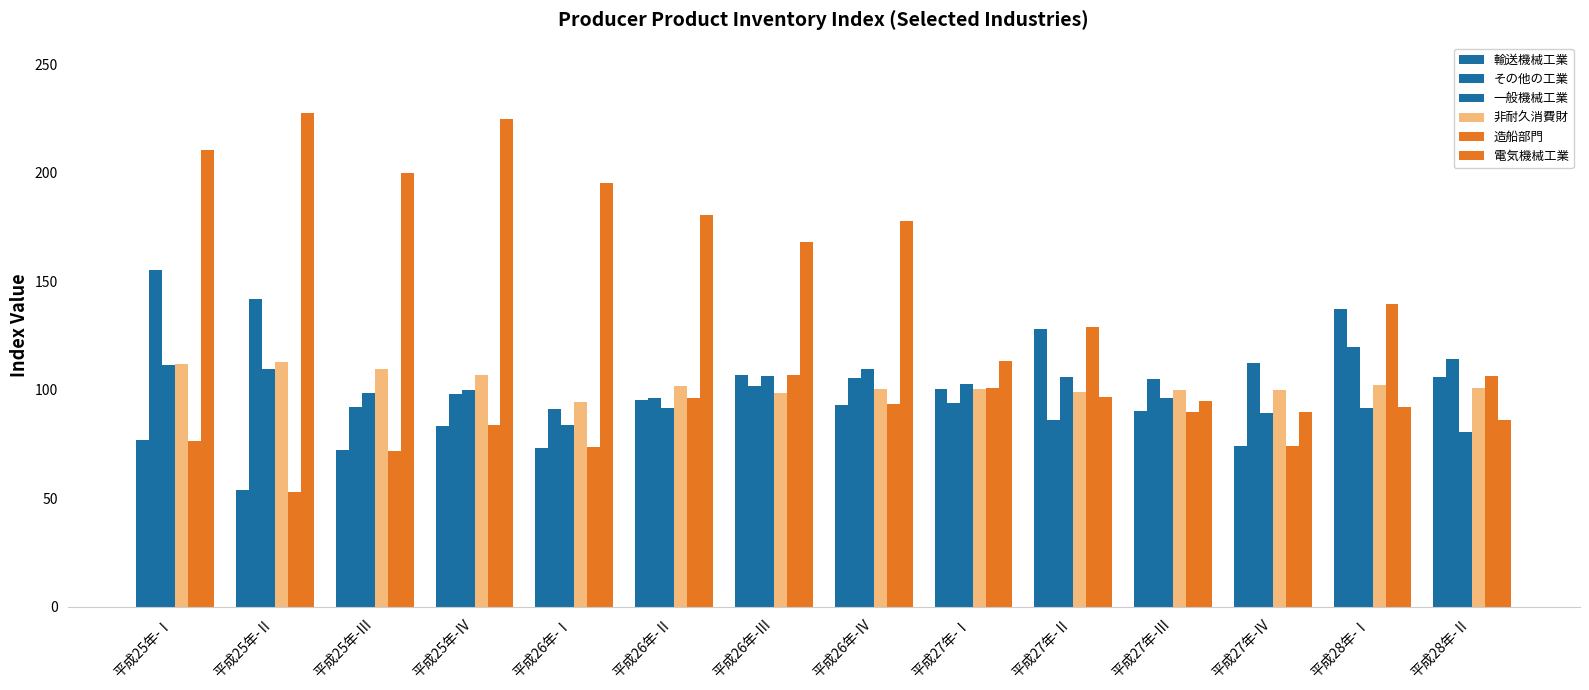

What position from the right is 平成28年-Ⅱ?

1